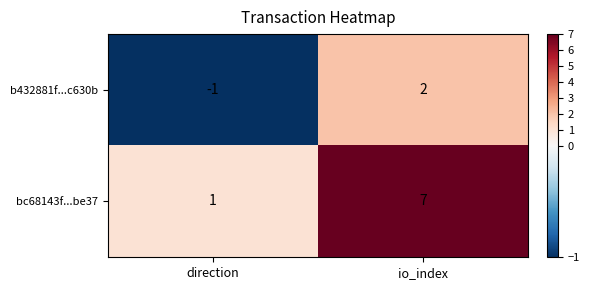

What is the difference between the b432881f...c630b values at io_index and direction?

3